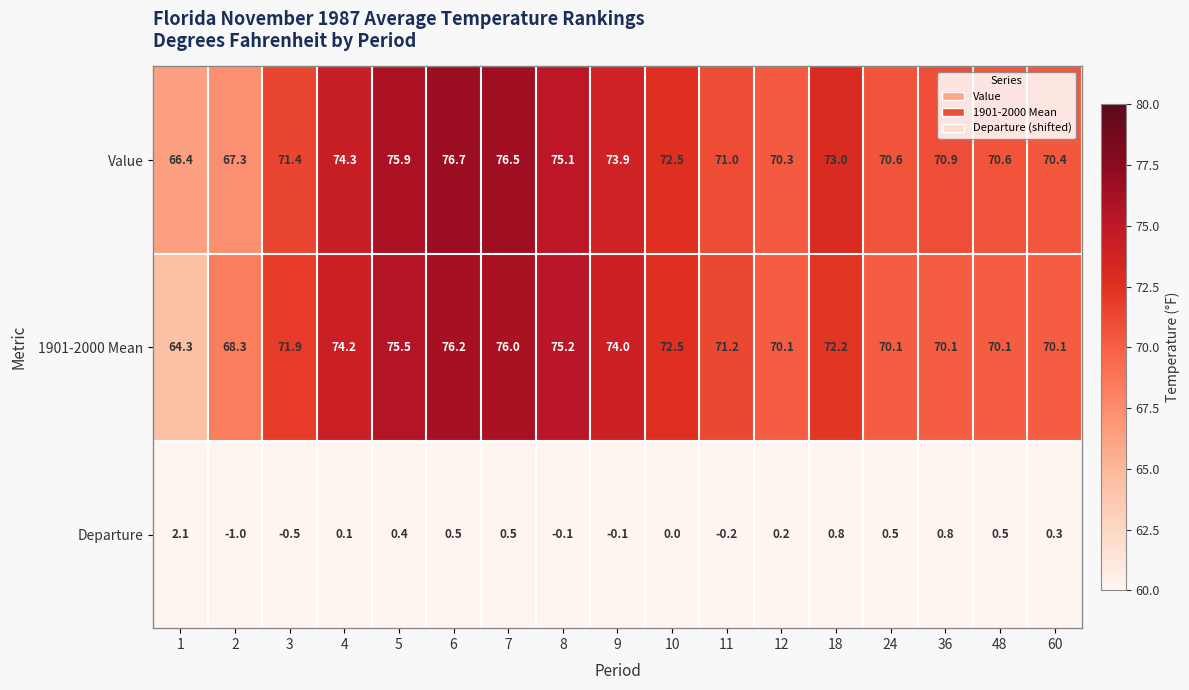

How many data points does each series have?

17